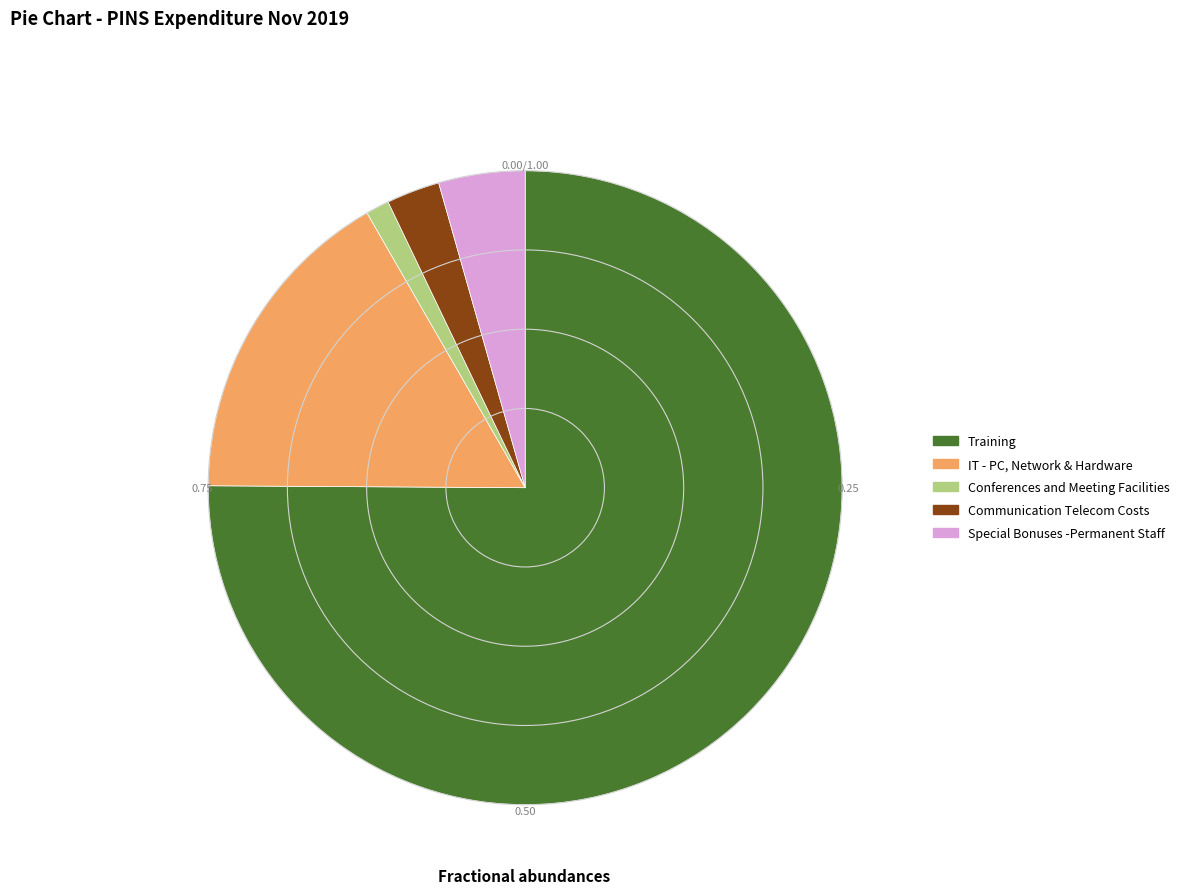

What is the smallest slice in the pie chart?

Conferences and Meeting Facilities